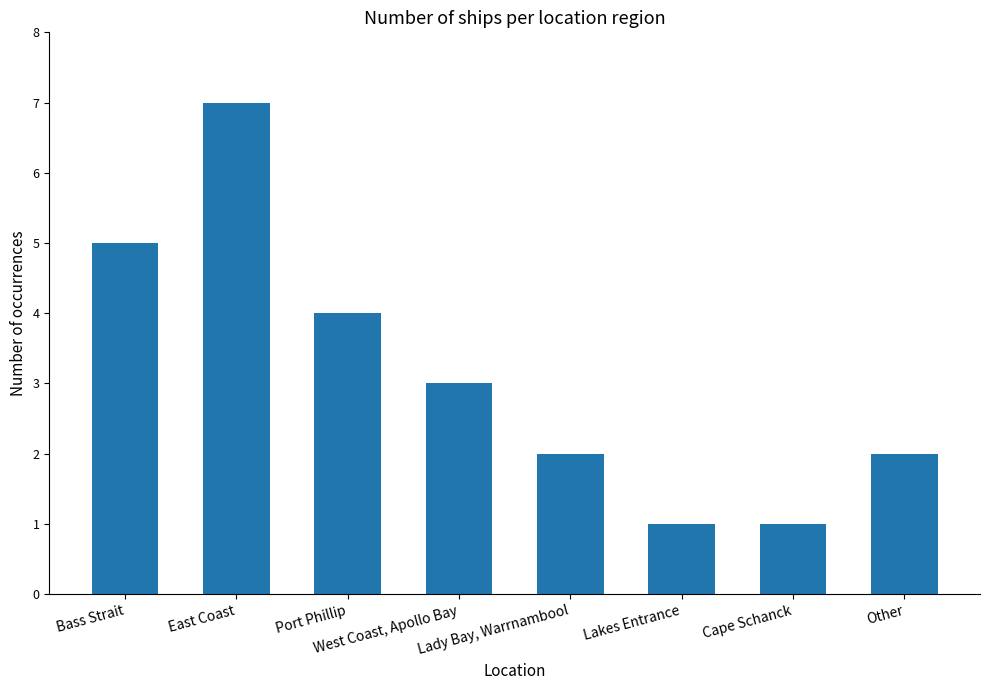

The value at East Coast is 7. True or false?

True